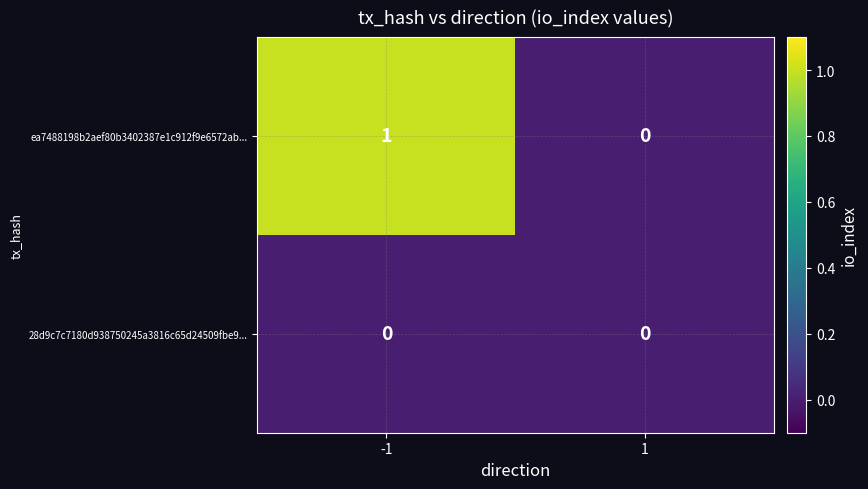

Is the value of 28d9c7c7180d938750245a3816c65d24509fbe9... at 1 greater than the value of ea7488198b2aef80b3402387e1c912f9e6572ab... at -1?

No